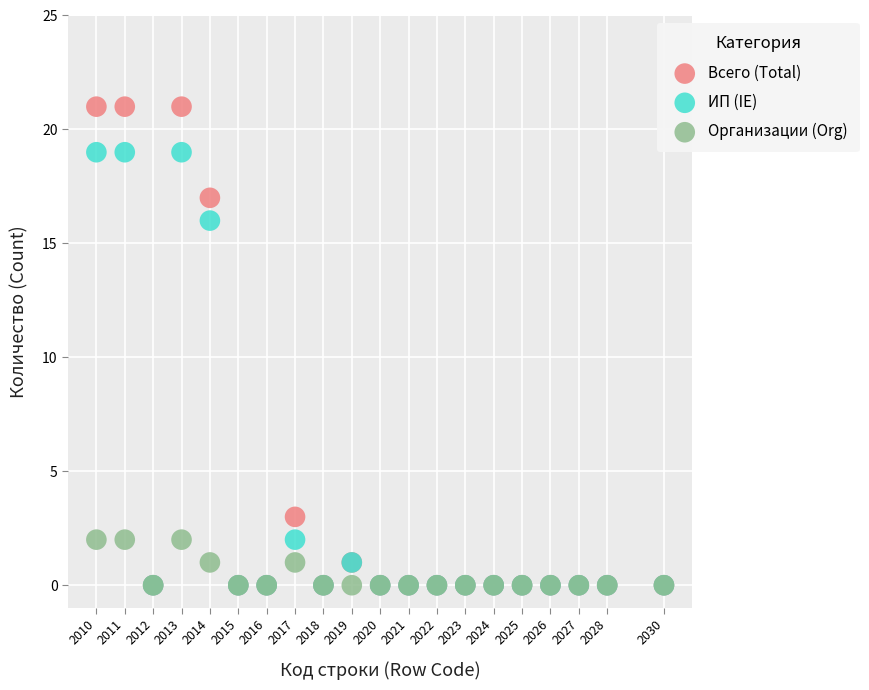

Which series contains the highest Y value?

Всего (Total)